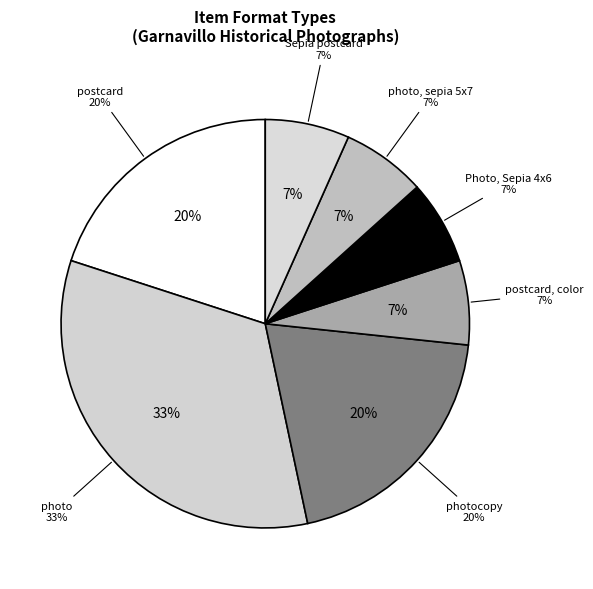

To the nearest percent, what is the difference between the largest and smallest slice percentages?

25%